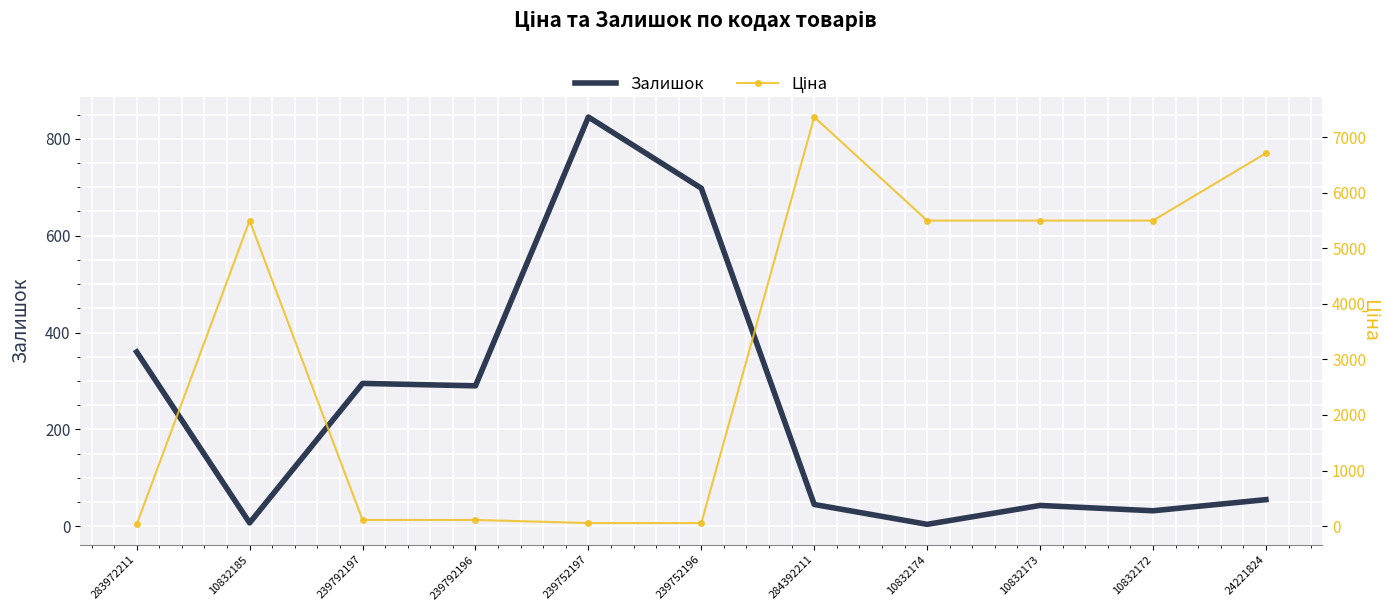

Is the value of Ціна at 24221824 greater than the value of Залишок at 24221824?

Yes